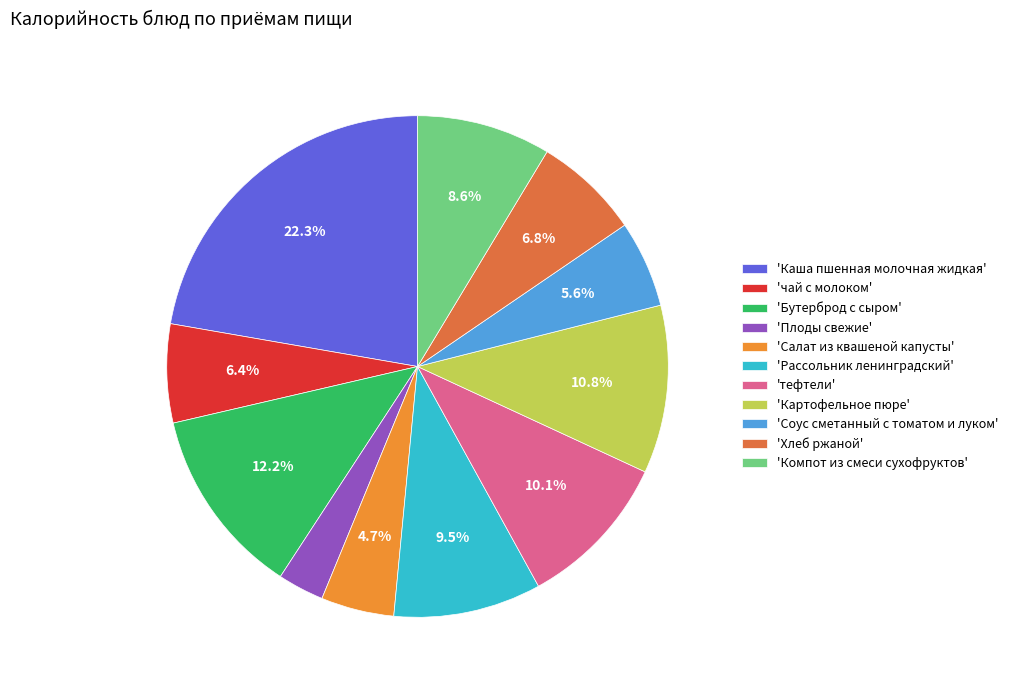

Which slice is the largest?

'Каша пшенная молочная жидкая'